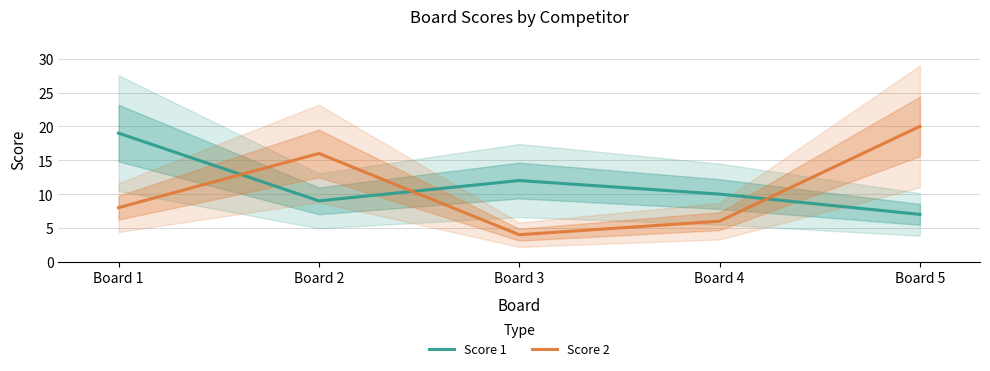

What is the sum of the Score 2 values at Board 2 and Board 1?

24